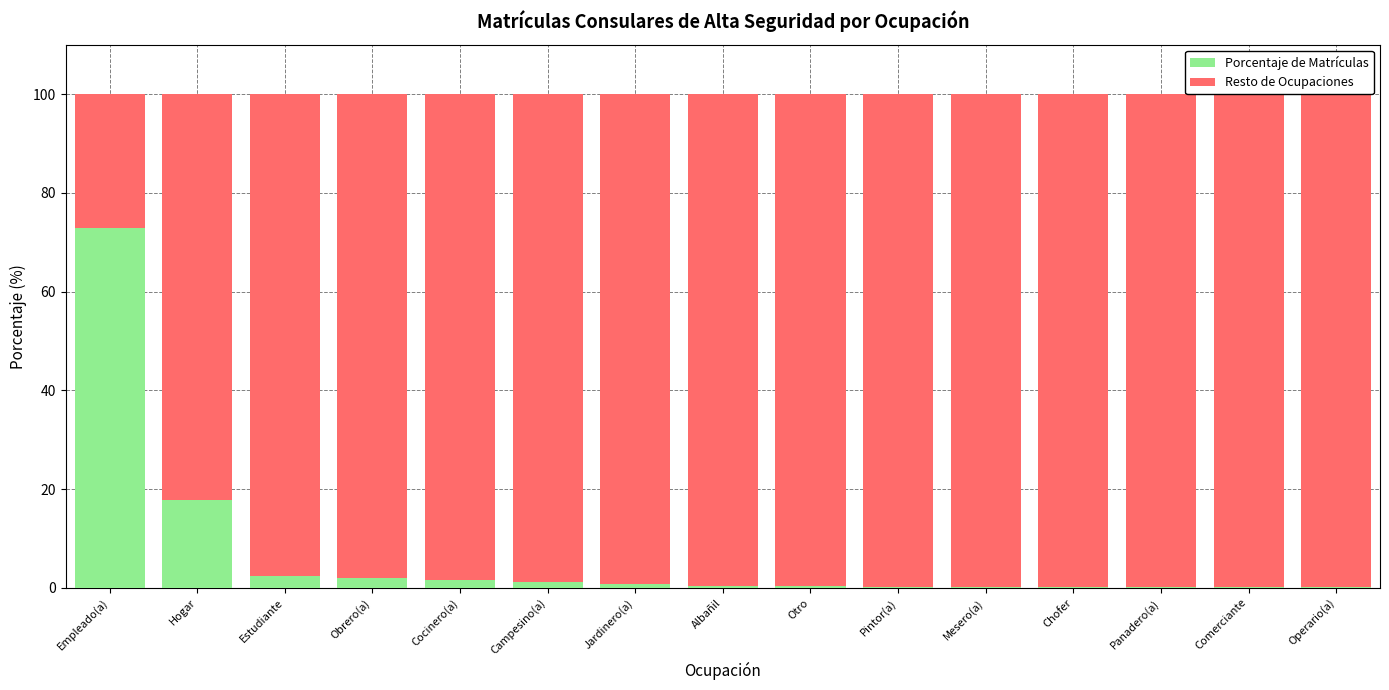

What is the difference between the maximum and minimum values in the Resto de Ocupaciones series?

72.7